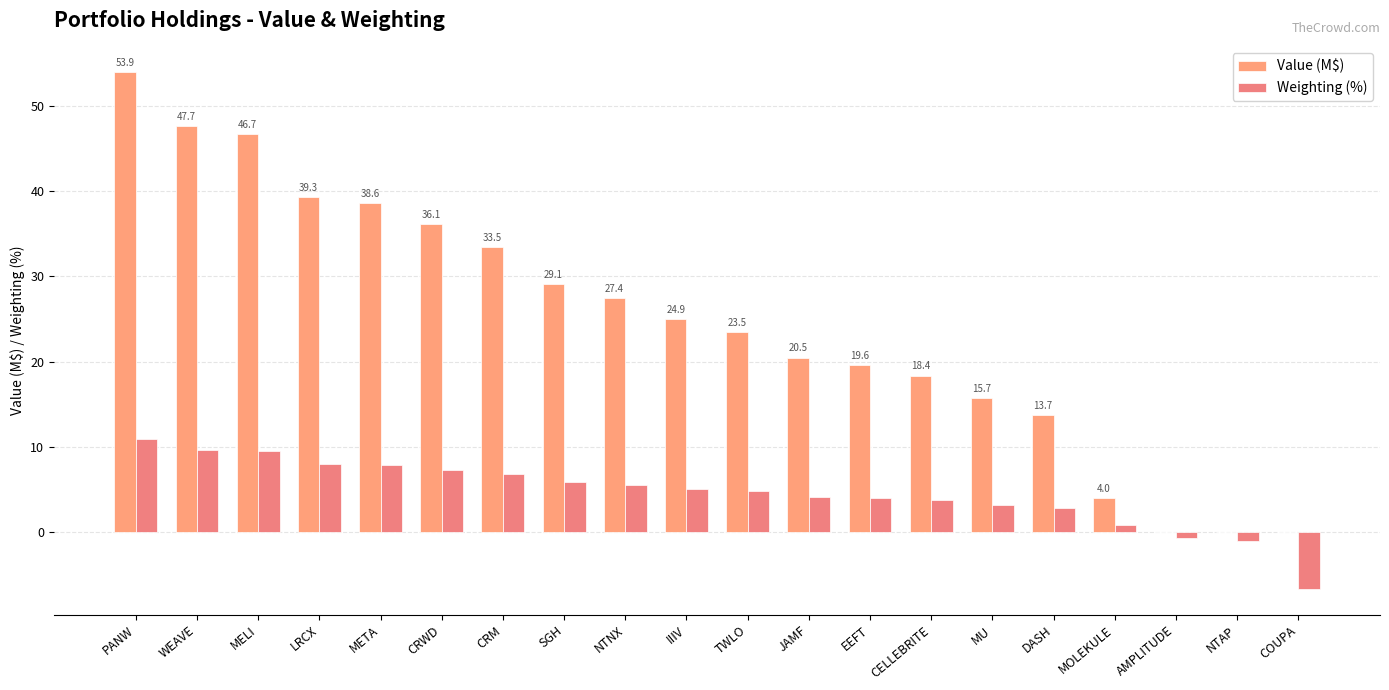

Which series has the largest total across all categories?

Value (M$)